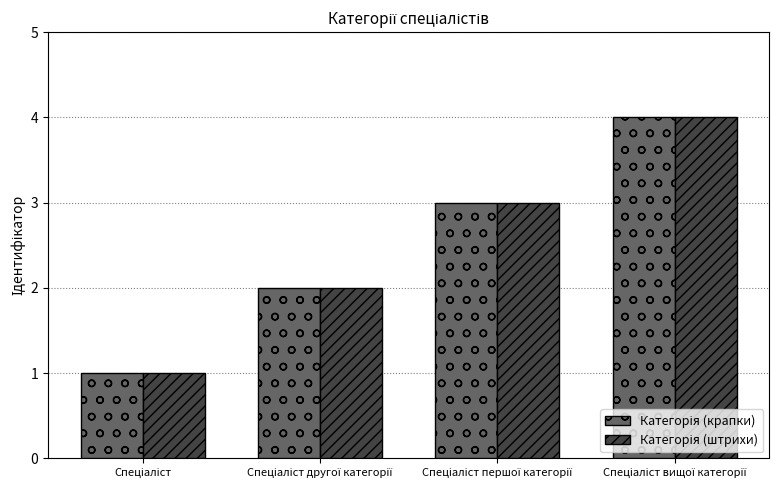

What is the greatest value displayed?

4